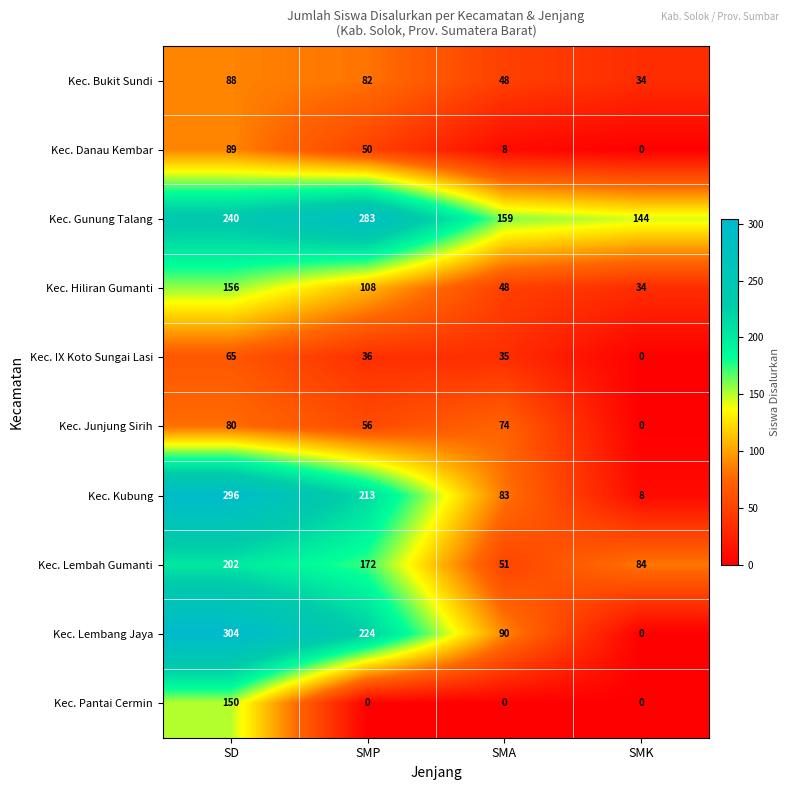

The Kec. Kubung series shows 8 at SMK. True or false?

True